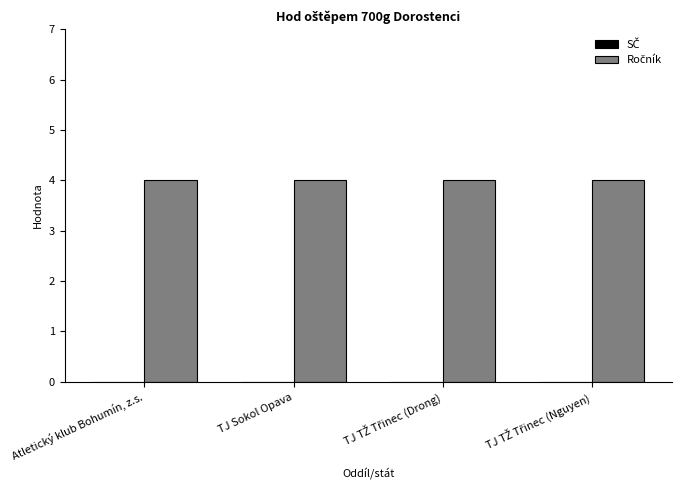

What is the greatest value displayed?

4